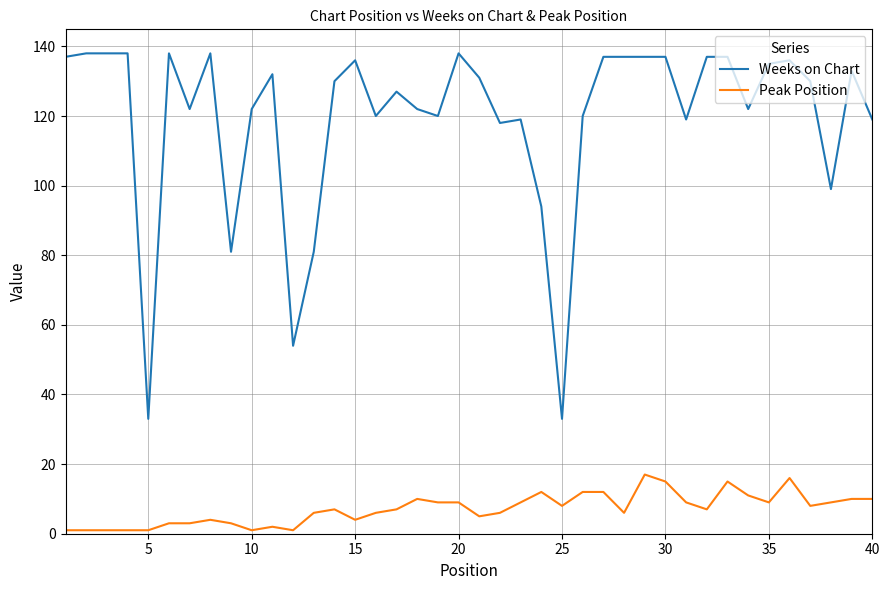

Reading right to left, extract all data points from this chart.

Weeks on Chart: 119	133	99	130	136	135	122	137	137	119	137	137	137	137	120	33	94	119	118	131	138	120	122	127	120	136	130	81	54	132	122	81	138	122	138	33	138	138	138	137
Peak Position: 10	10	9	8	16	9	11	15	7	9	15	17	6	12	12	8	12	9	6	5	9	9	10	7	6	4	7	6	1	2	1	3	4	3	3	1	1	1	1	1